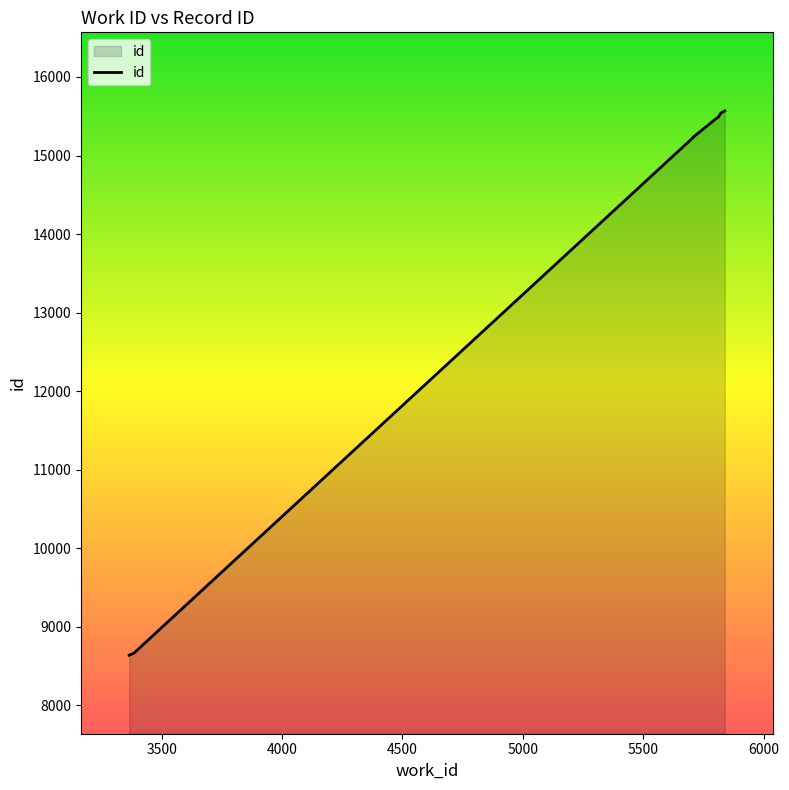

What is the difference between the maximum and minimum values?

6929